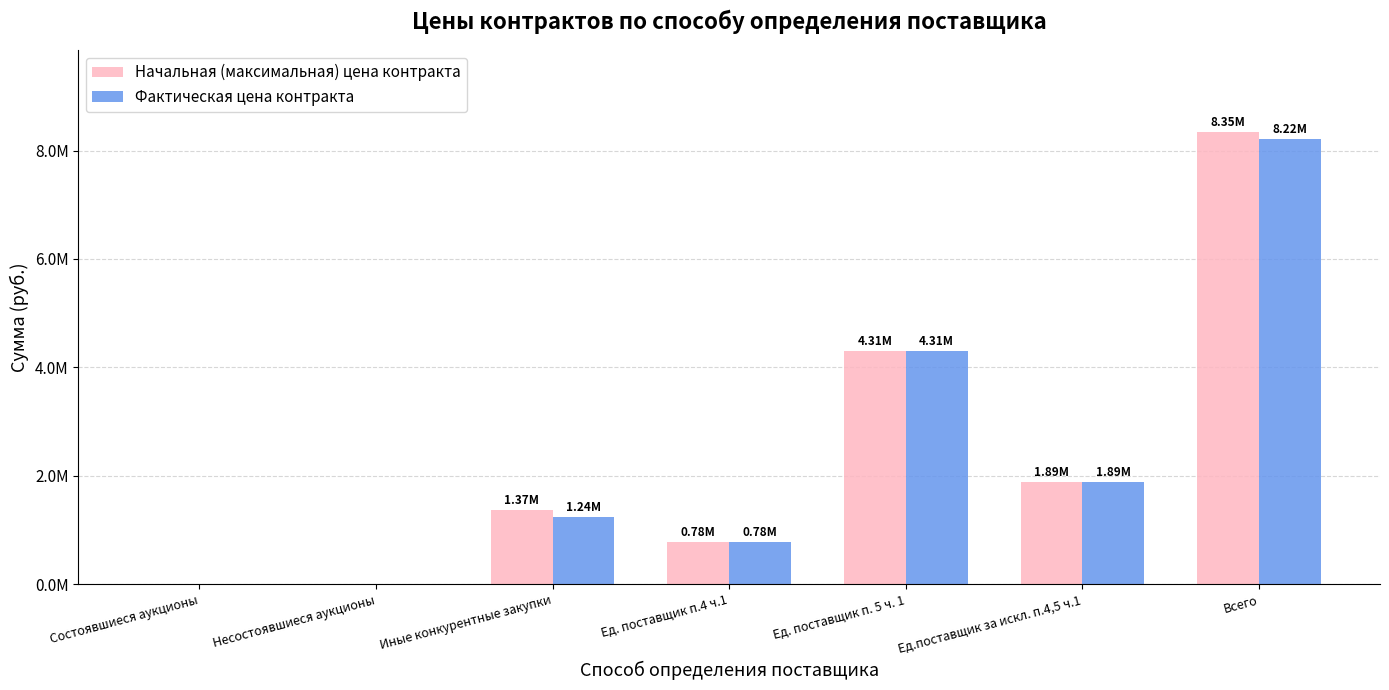

Are the bars horizontal?

No